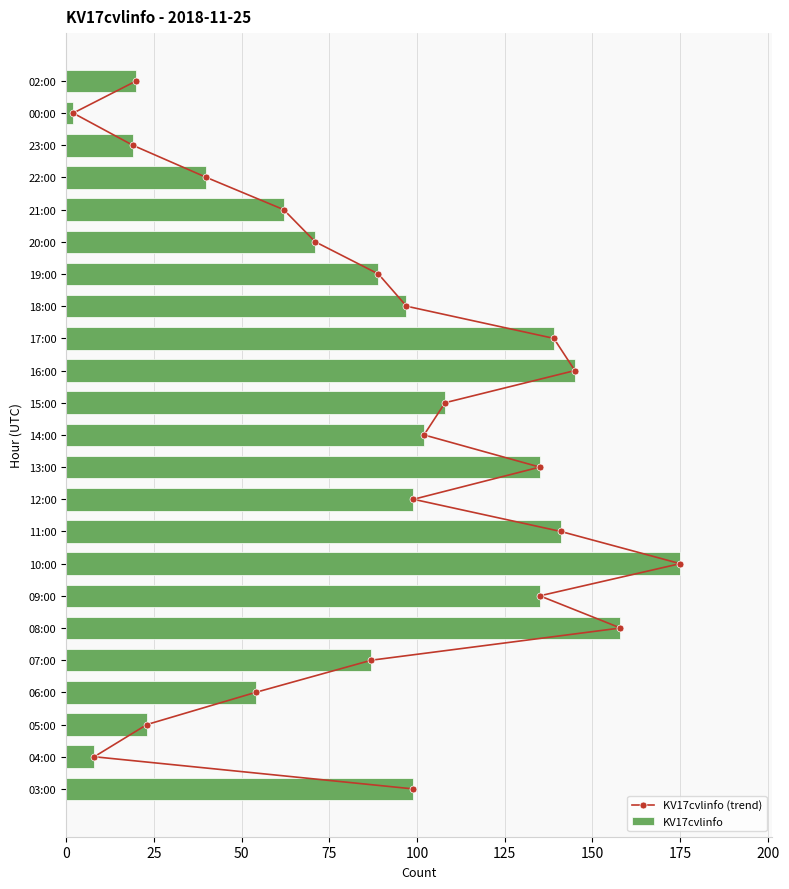

Which category has the lowest value in the KV17cvlinfo series?

00:00